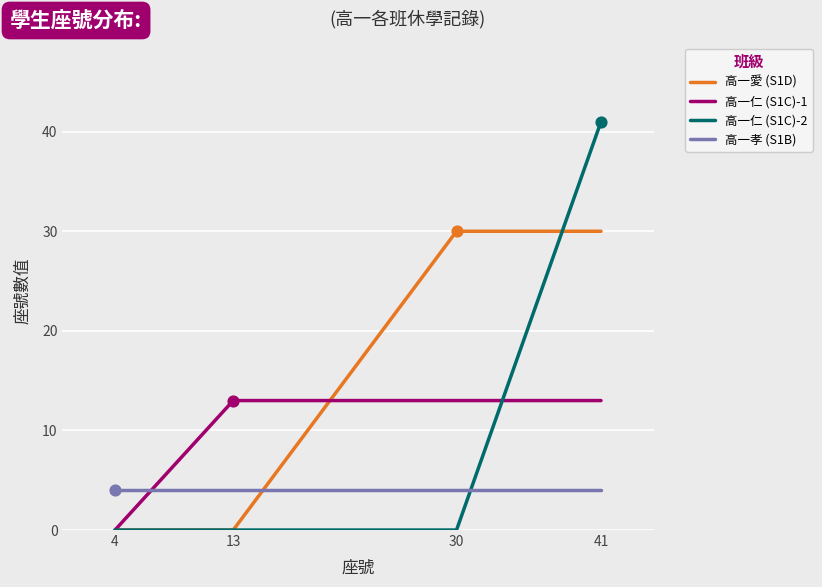

What is the total value across all series at 41?

88